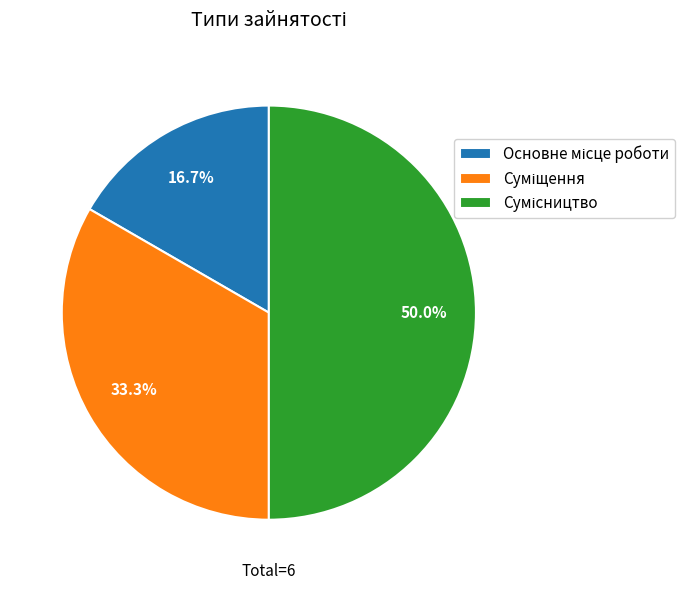

How many slices are in this pie chart?

3